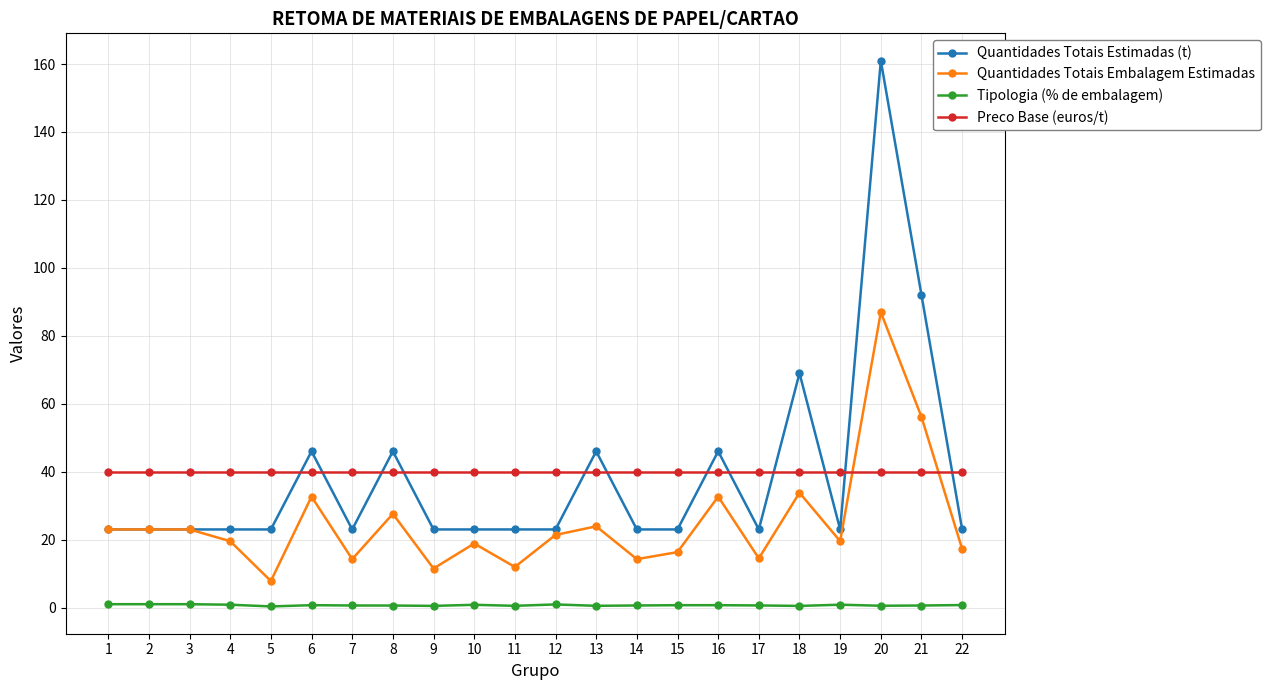

True or false: Tipologia (% de embalagem) has more than 1 points higher than both neighbors.

True